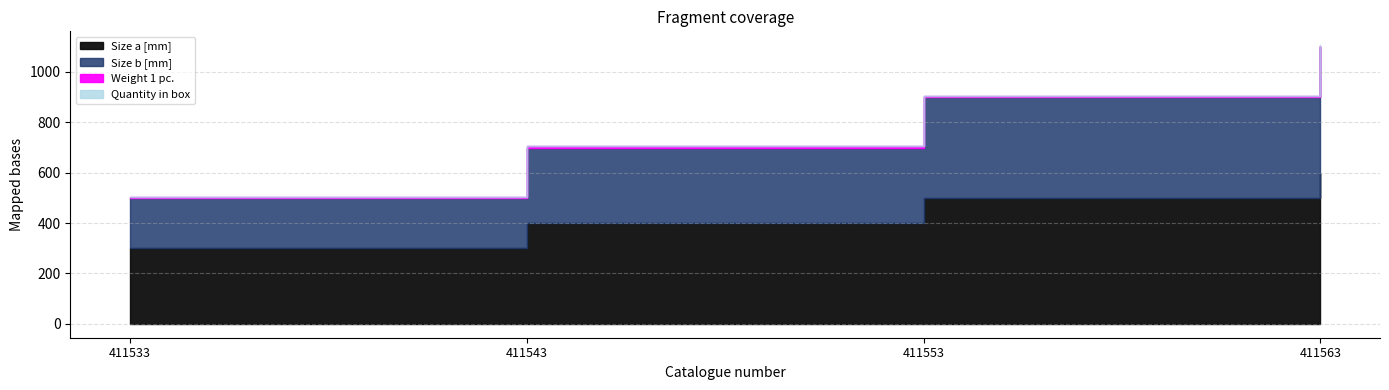

How many lines are shown in the chart?

4